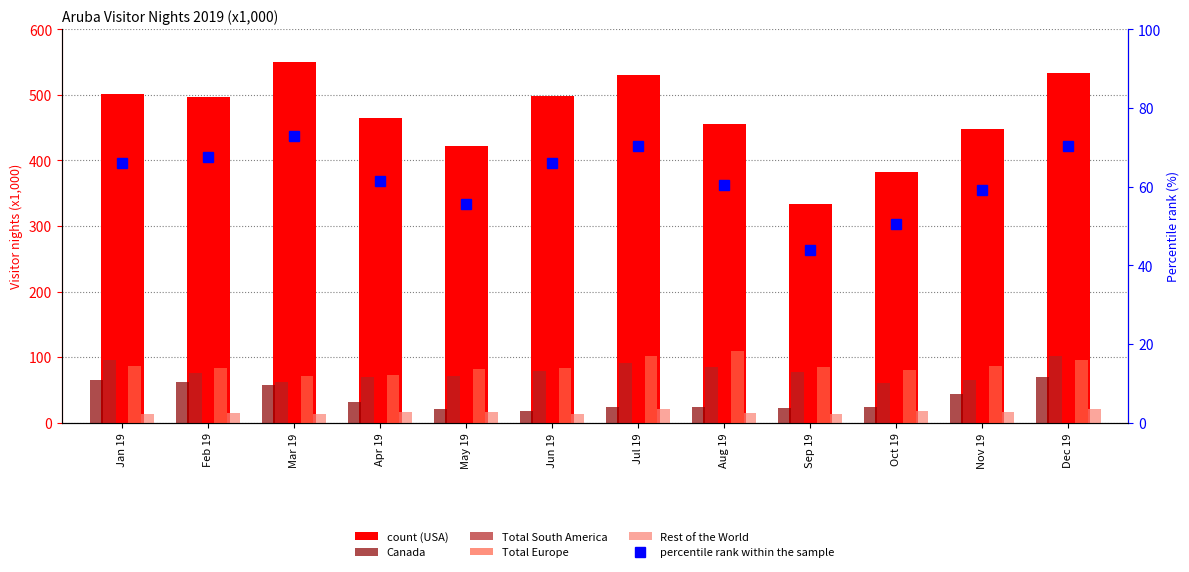

What is the minimum value for percentile rank within the sample?

44.0